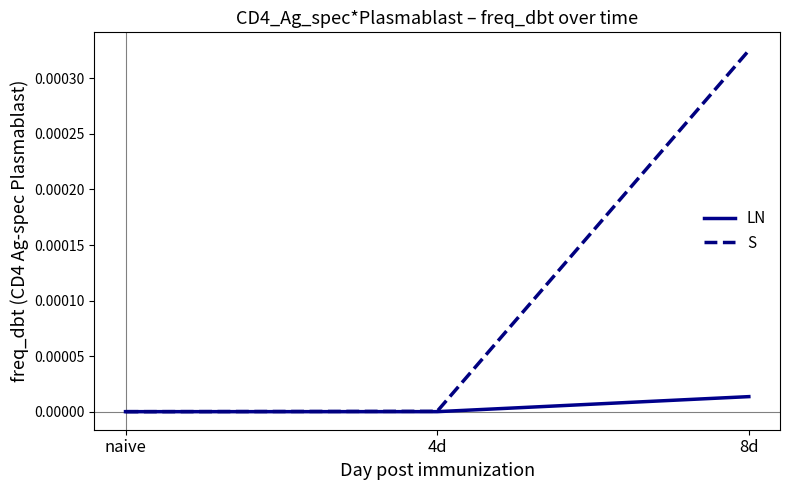

True or false: S has a value of 0.0 at naive.

True